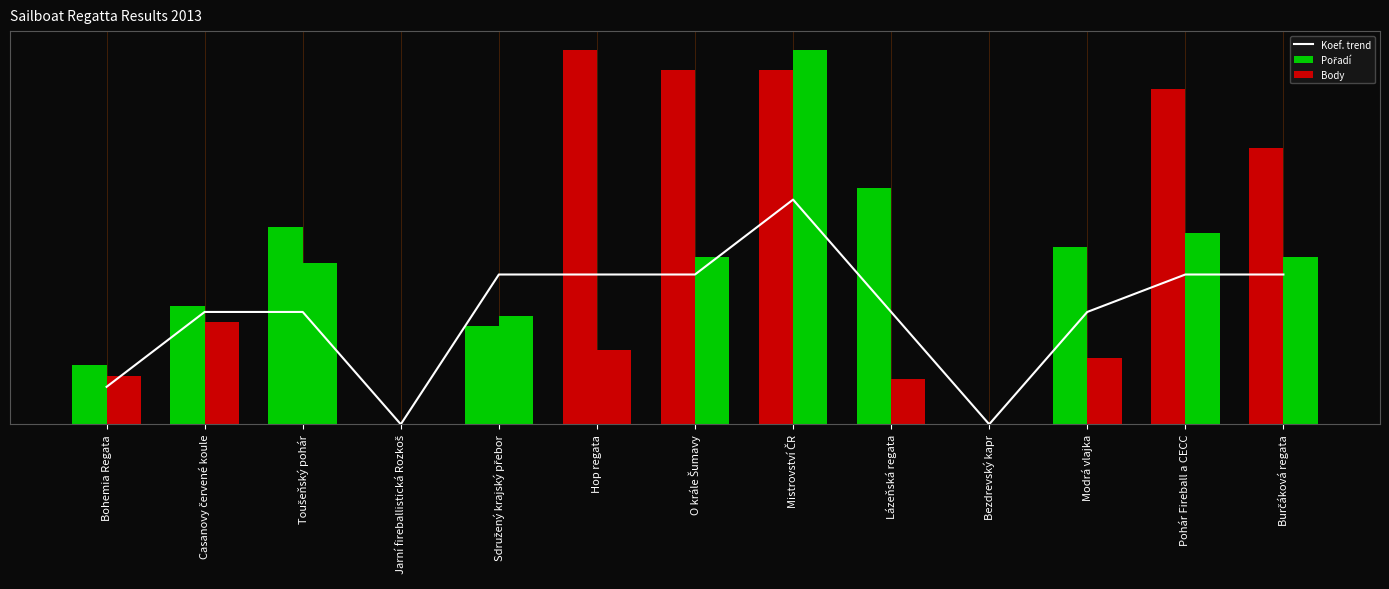

Reading right to left, extract all data points from this chart.

Koef. trend: 608.0	608.0	456.0	0.0	456.0	912.0	608.0	608.0	608.0	0.0	456.0	456.0	152.0
Pořadí: 1120.0	1360.0	720.0	0.0	960.0	1440.0	1440.0	1520.0	400.0	0.0	800.0	480.0	240.0
Body: 678.0	777.7	269.2	0.0	185.4	1520.0	678.0	301.7	441.2	0.0	654.1	414.9	197.6